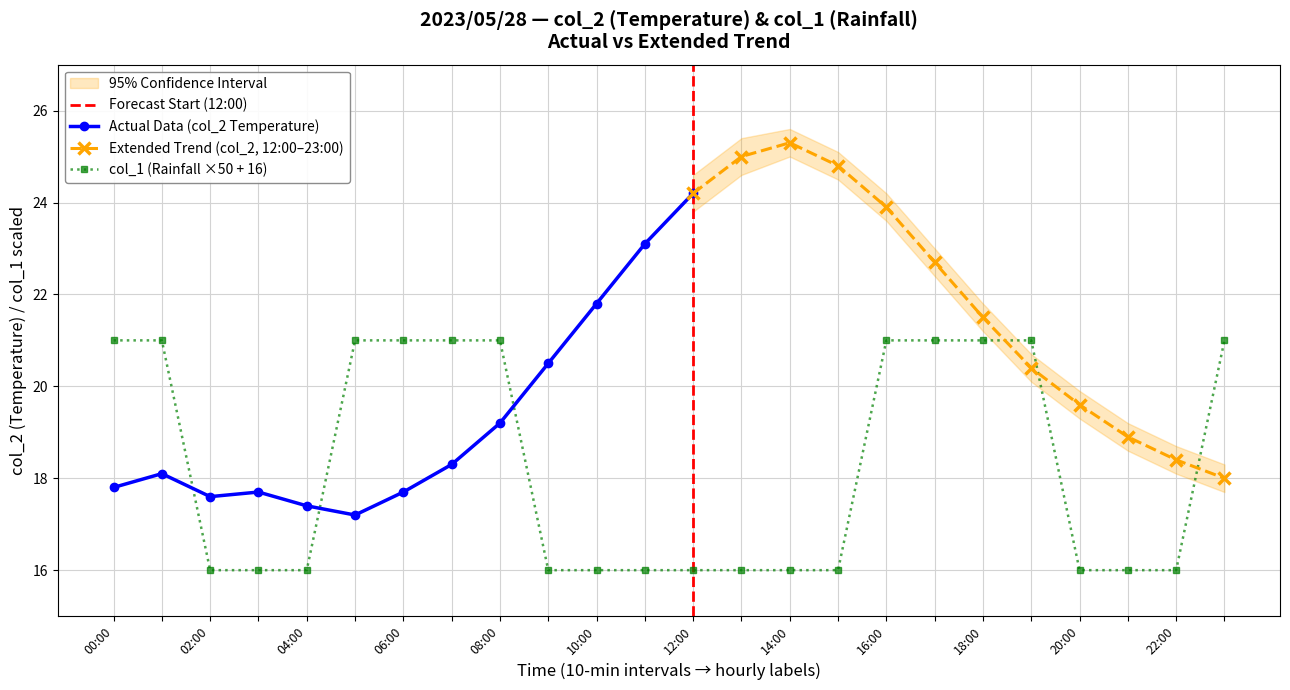

The col_1 (Rainfall ×50 + 16) series shows 36 at 00:00. True or false?

False